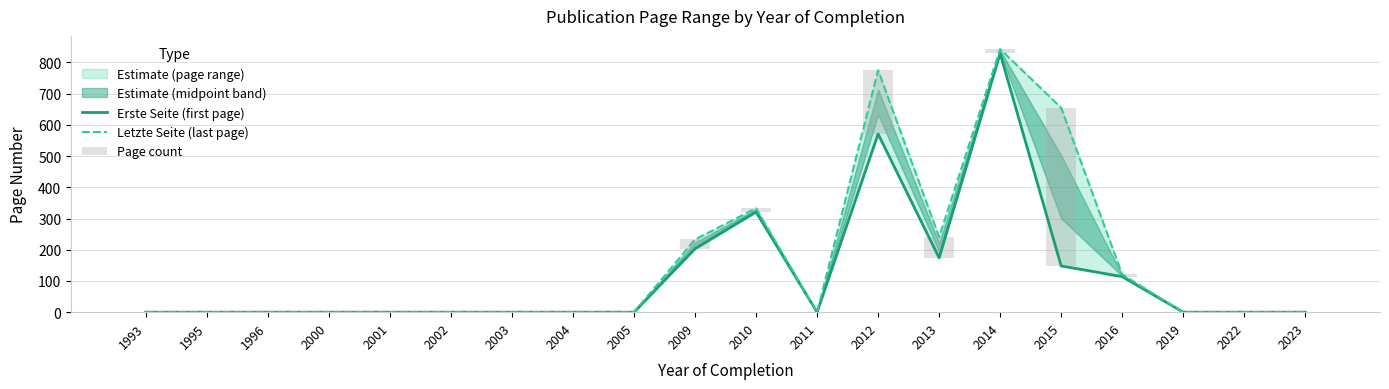

Reading left to right, what are all the values shown in this chart?

Erste Seite (first page): 1993=0	1995=0	1996=0	2000=0	2001=0	2002=0	2003=0	2004=0	2005=0	2009=203	2010=321	2011=0	2012=571	2013=174	2014=829	2015=148	2016=114	2019=0	2022=0	2023=0
Letzte Seite (last page): 1993=0	1995=0	1996=0	2000=0	2001=0	2002=0	2003=0	2004=0	2005=0	2009=233	2010=333	2011=0	2012=775	2013=241	2014=843	2015=655	2016=121	2019=0	2022=0	2023=0
Page count: 1993=0	1995=0	1996=0	2000=0	2001=0	2002=0	2003=0	2004=0	2005=0	2009=30	2010=12	2011=0	2012=204	2013=67	2014=14	2015=507	2016=7	2019=0	2022=0	2023=0